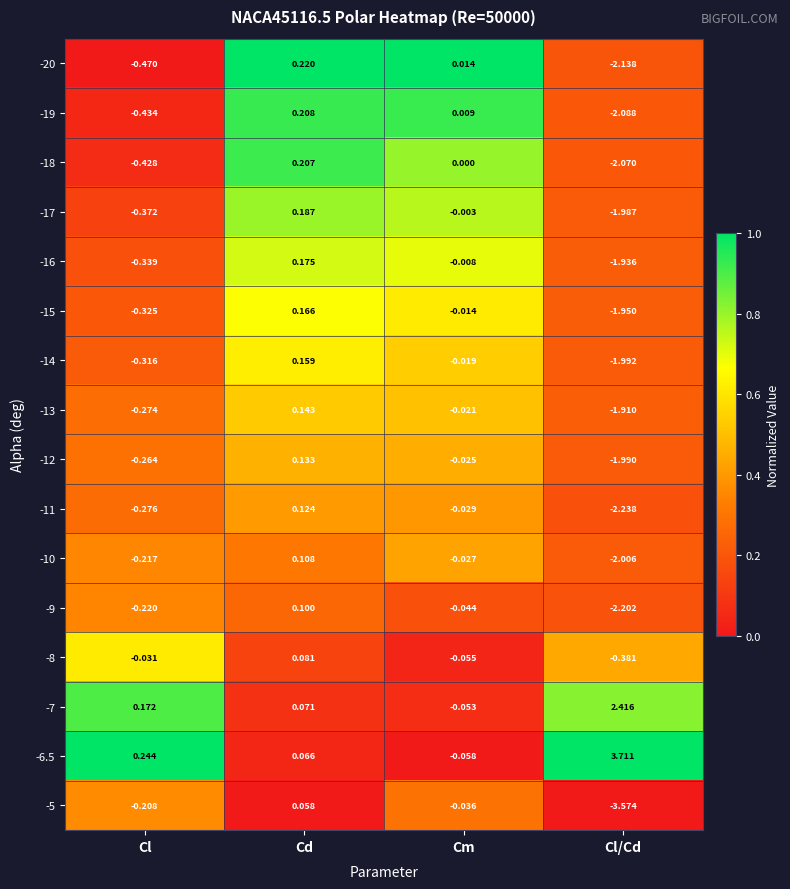

Which category has the lowest value in the -17 series?

Cl/Cd